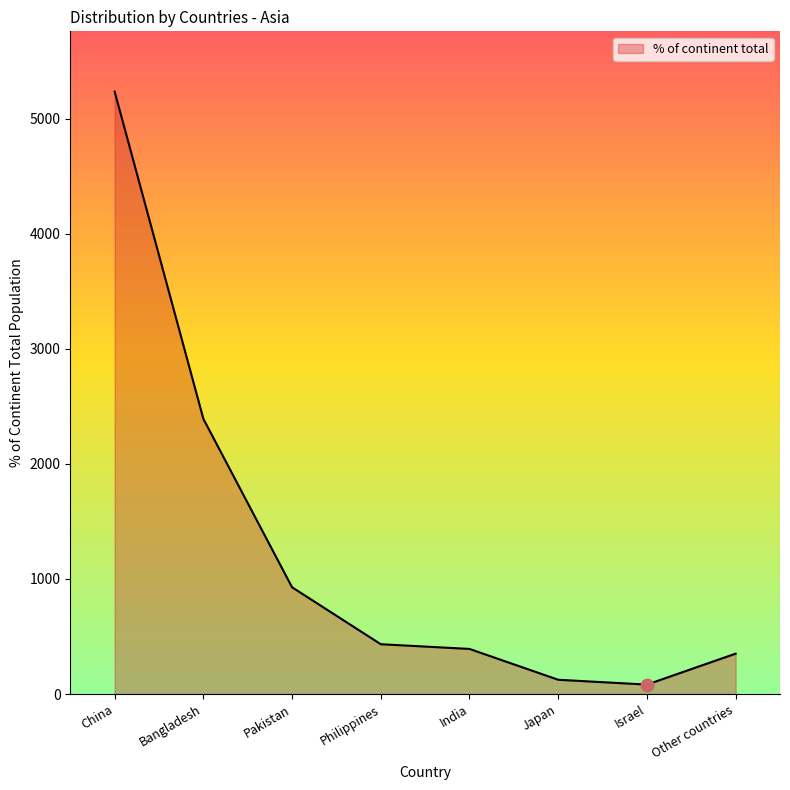

Between Pakistan and Bangladesh, which is larger?

Bangladesh